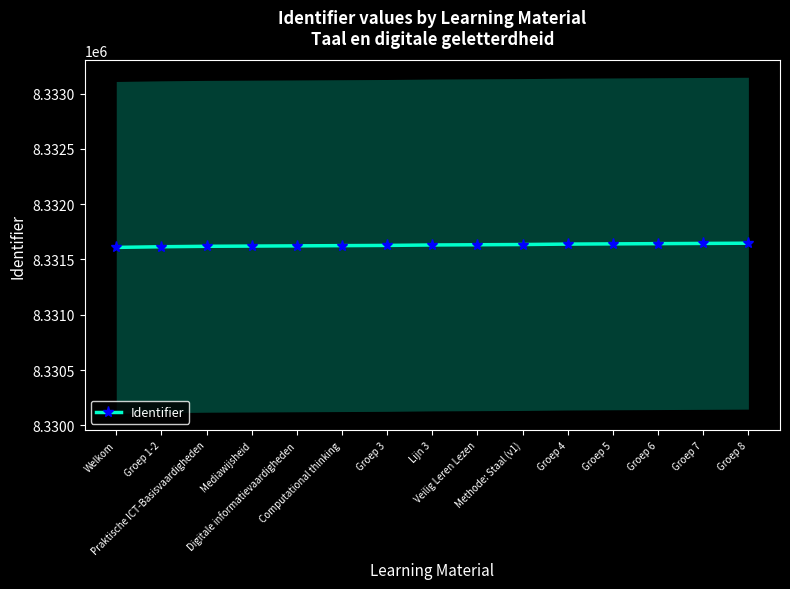

How many lines are shown in the chart?

1